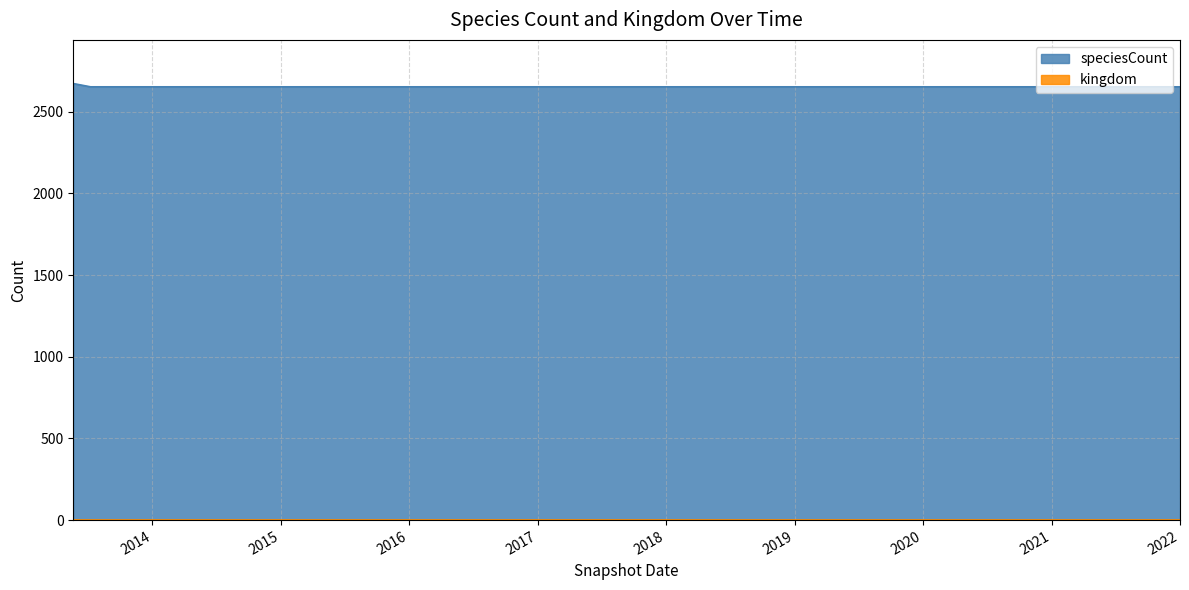

Where is the data nearest to the value 2662?

2013-05-21